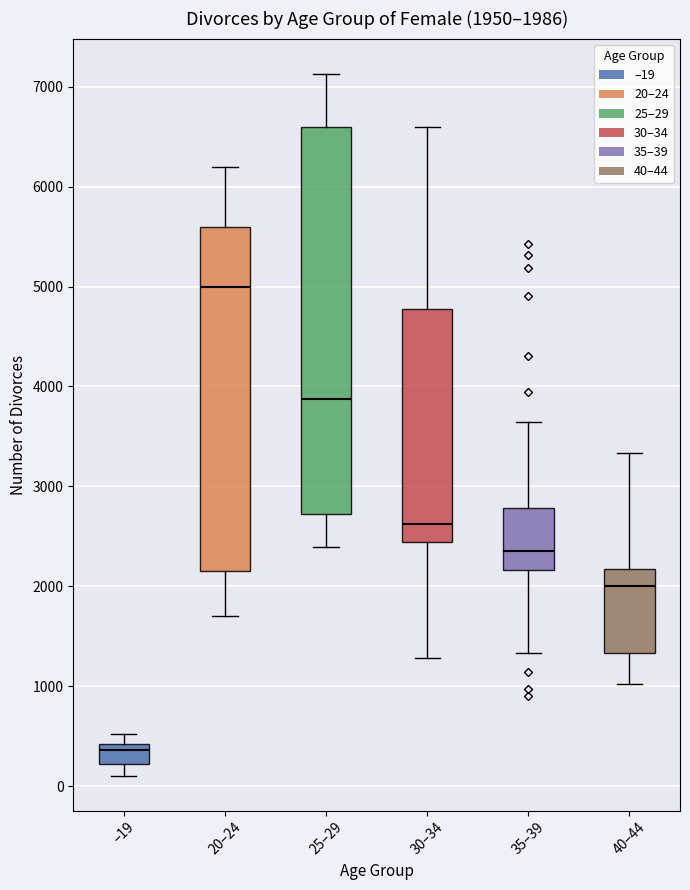

Which box's median line is the lowest?

–19